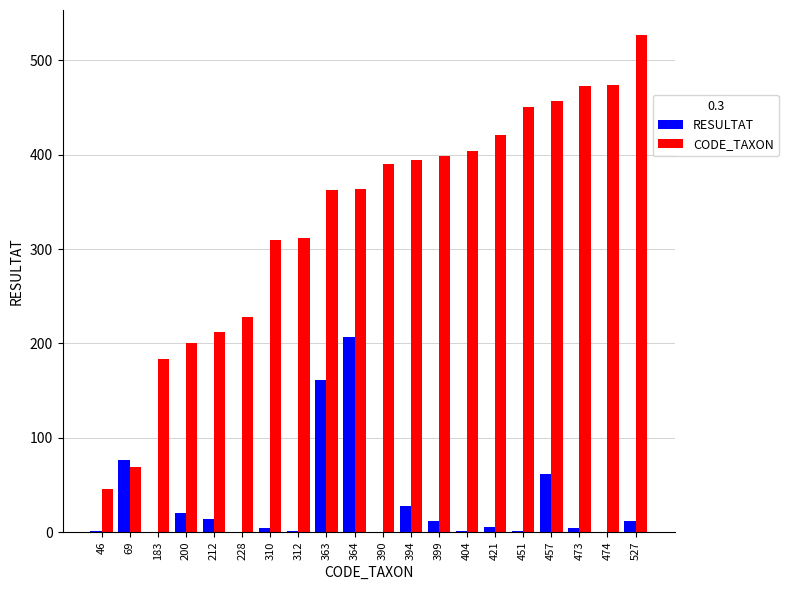

True or false: RESULTAT has a value of 20 at 200.

True